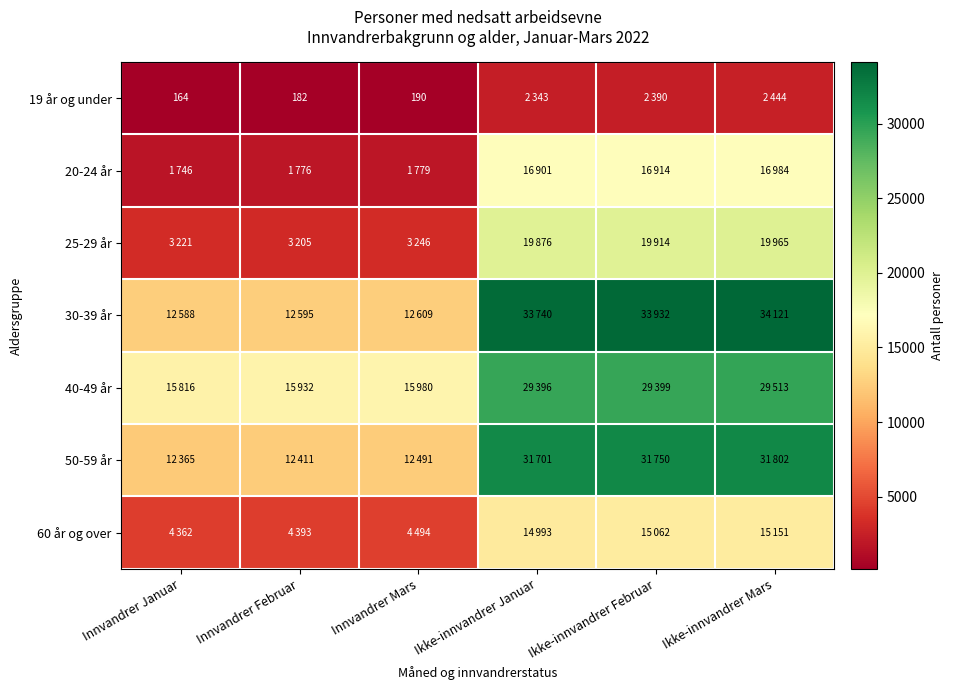

Is it true that 50-59 år equals 31701 at Ikke-innvandrer Januar?

True